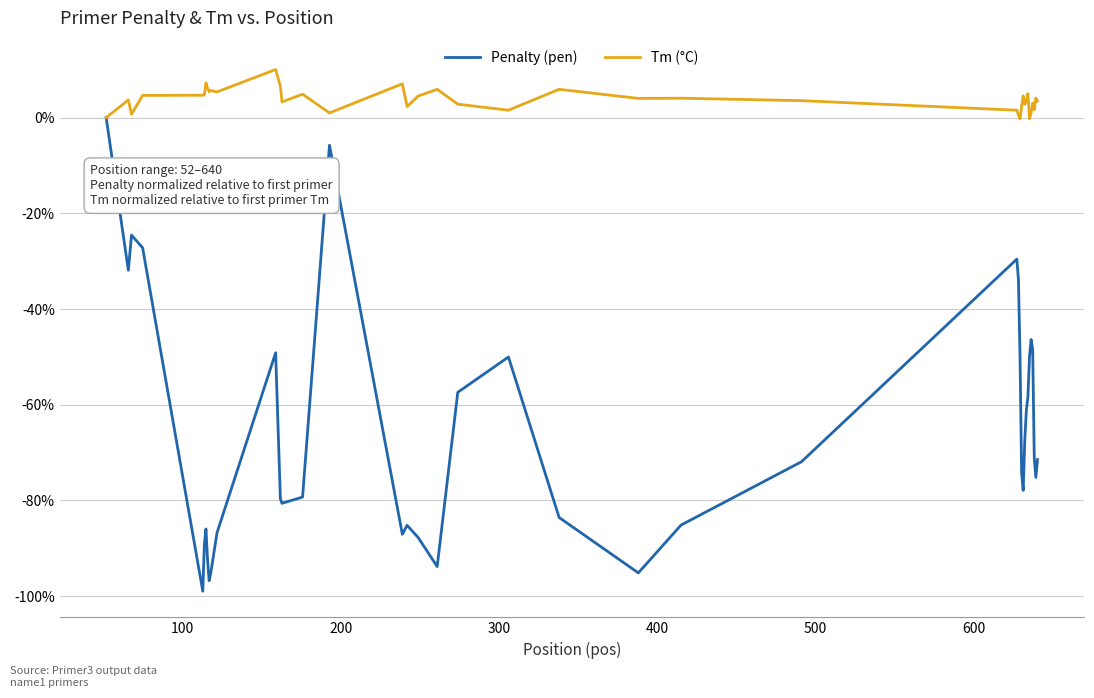

Which series has the largest range (max minus min)?

Penalty (pen)